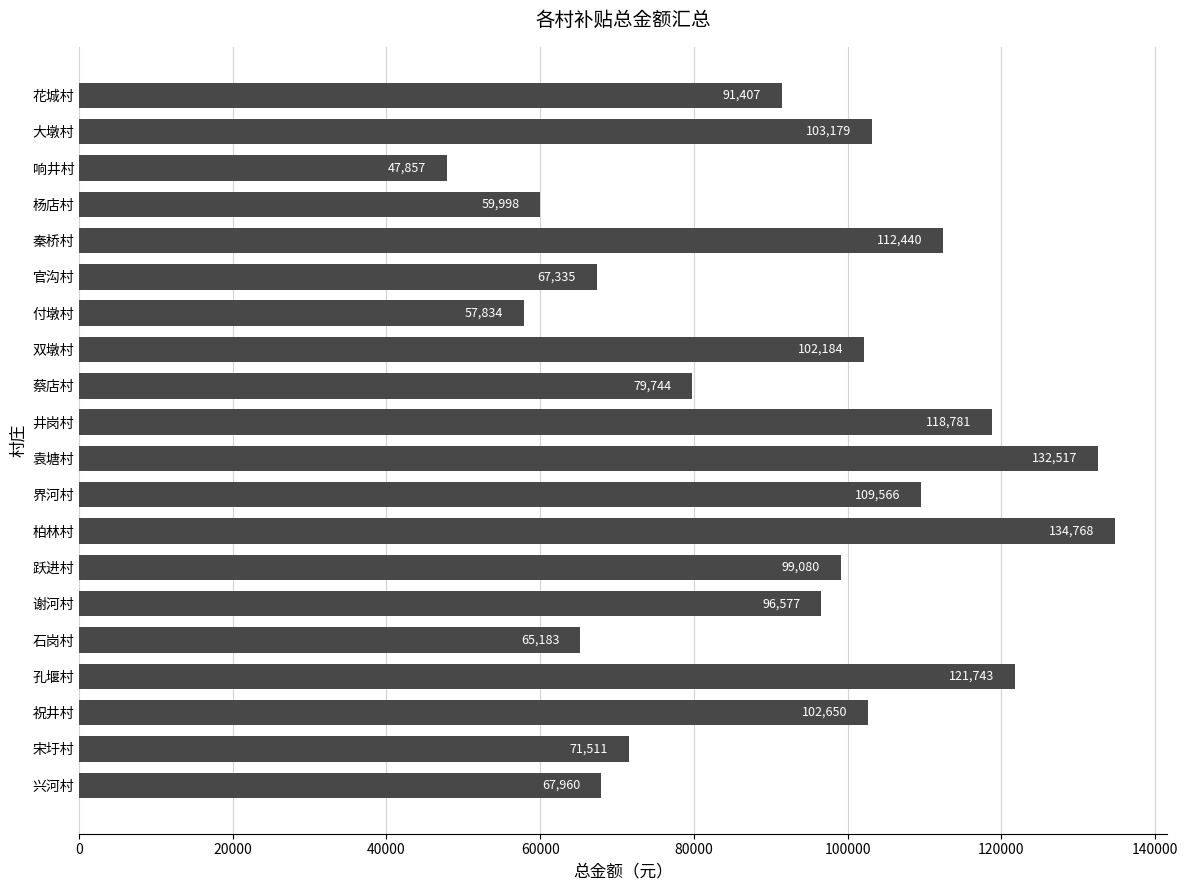

At which label is the value closest to 91312?

花城村